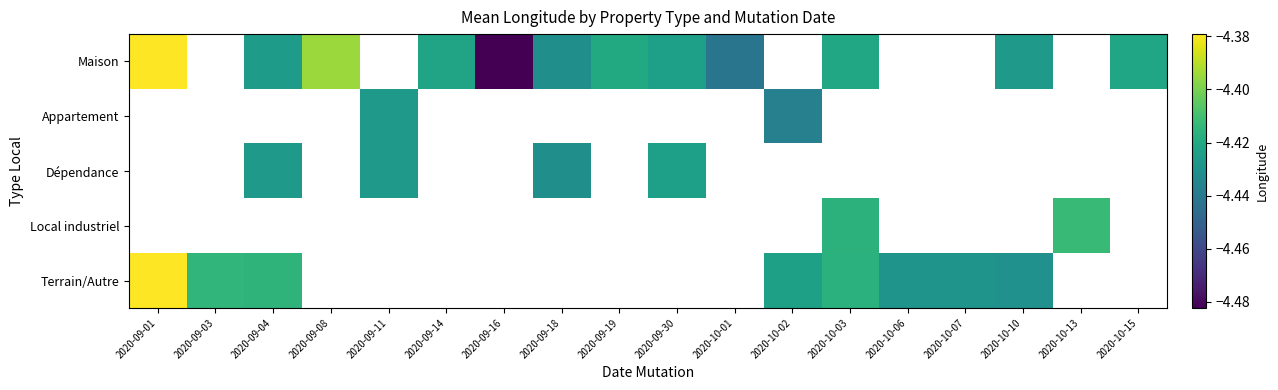

What is the smallest value displayed?

-4.5